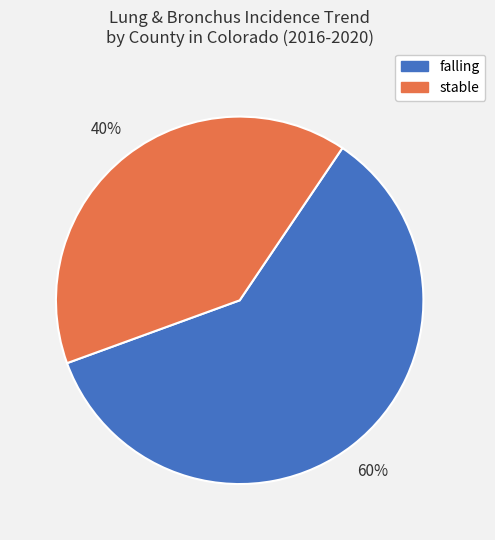

Is the sum of falling and stable greater than half?

Yes